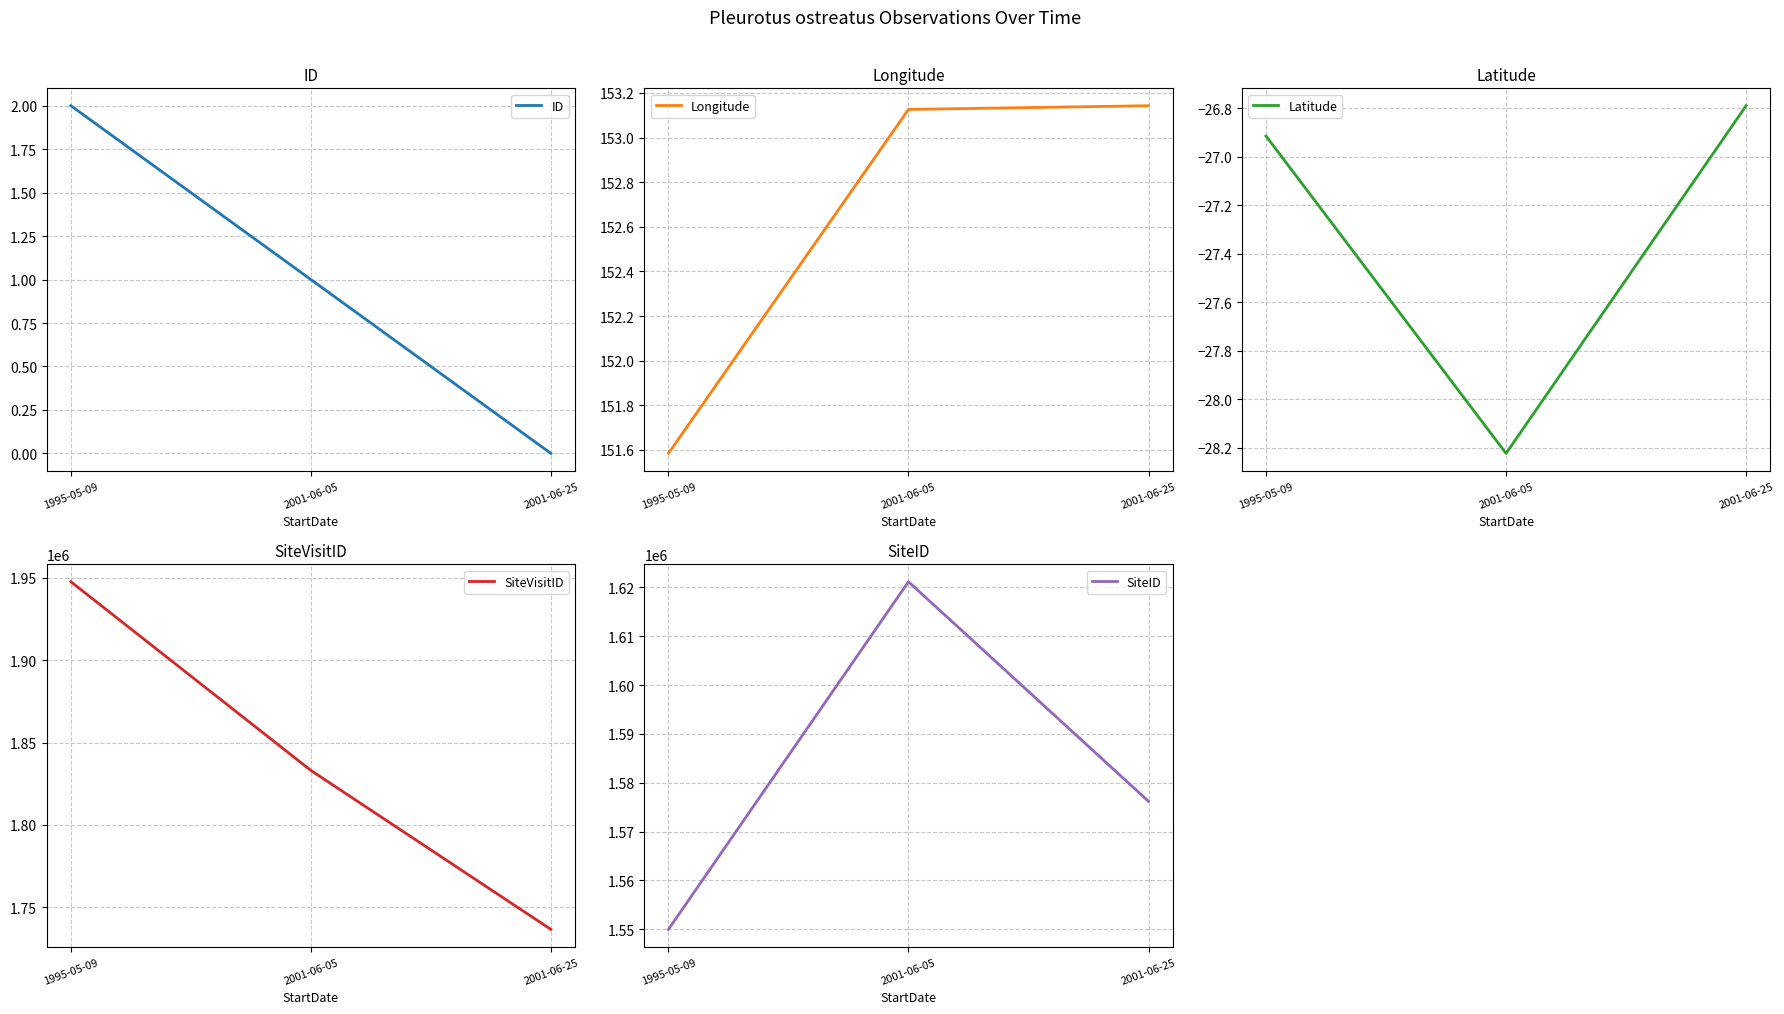

What is the minimum value for SiteVisitID?

1736665